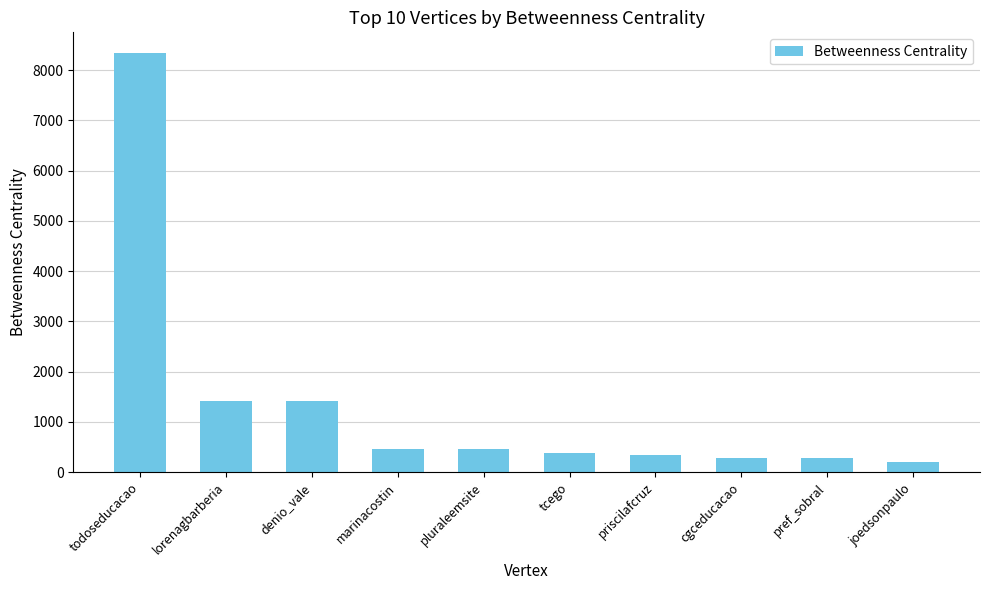

Which has a higher value, todoseducacao or joedsonpaulo?

todoseducacao